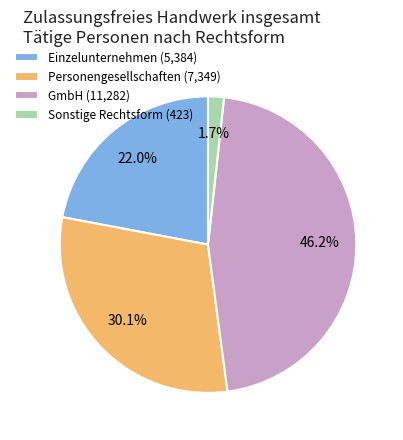

The Einzelunternehmen slice represents 22% of the pie. True or false?

True